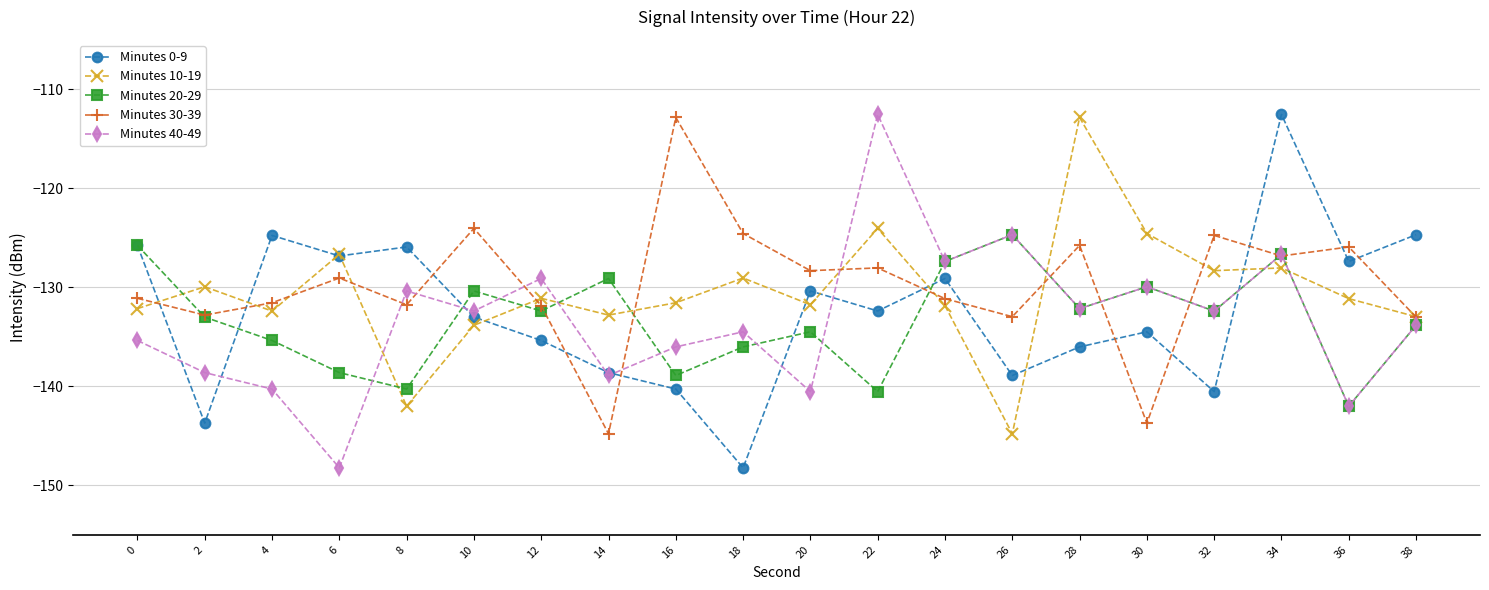

What is the spread (max minus min) of values at 16?

27.4